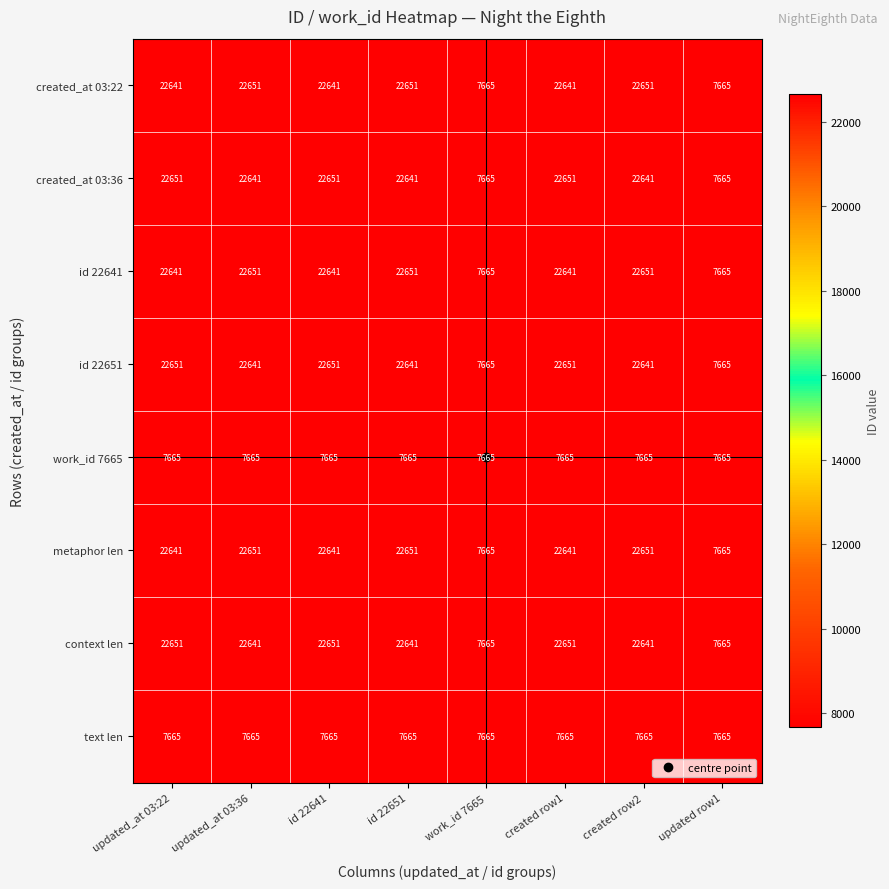

What is the sum of the created_at 03:22 values at updated row1 and created row1?

30306